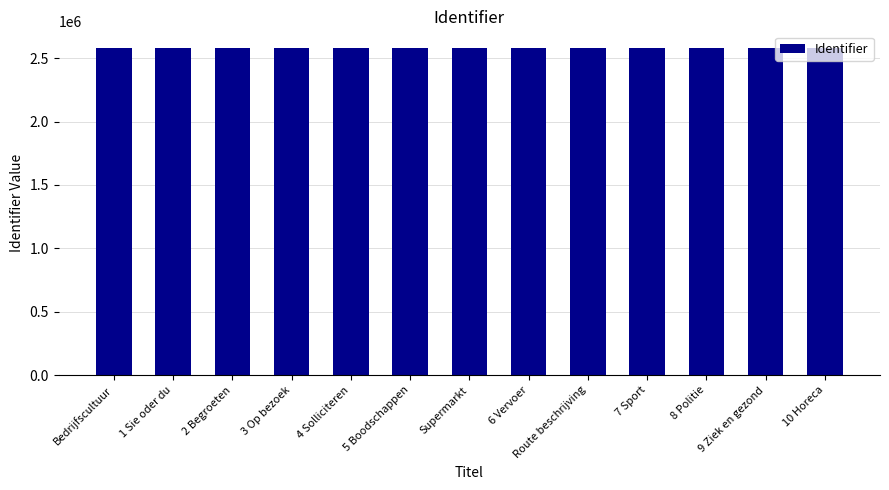

Is it true that the value at 6 Vervoer is 2580420?

True